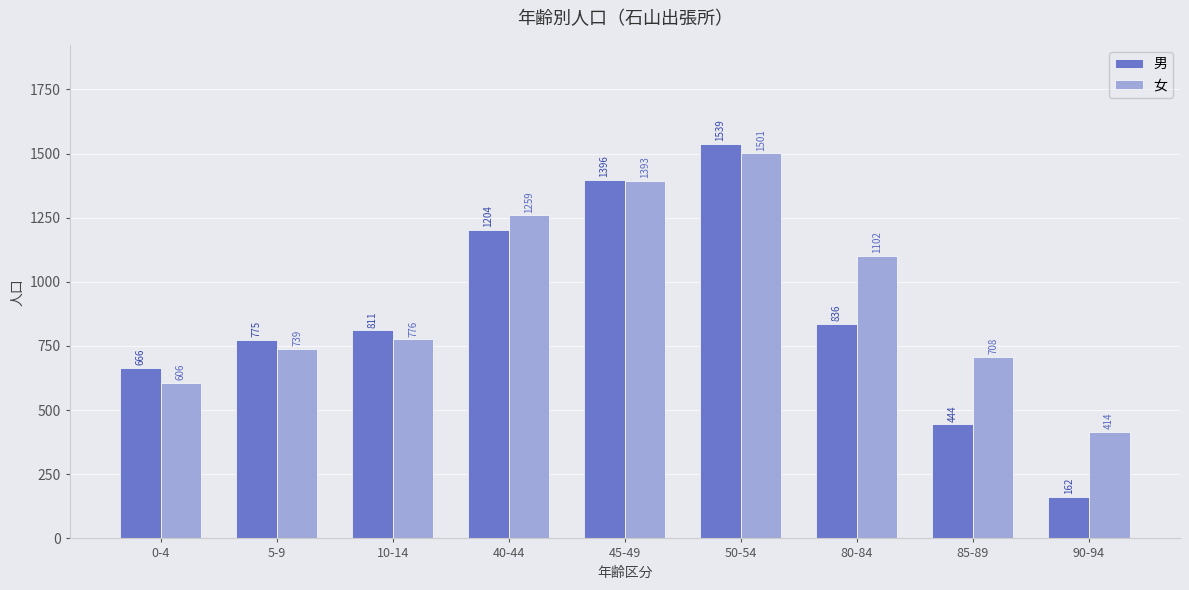

How many values in the 女 series are below 776?

4